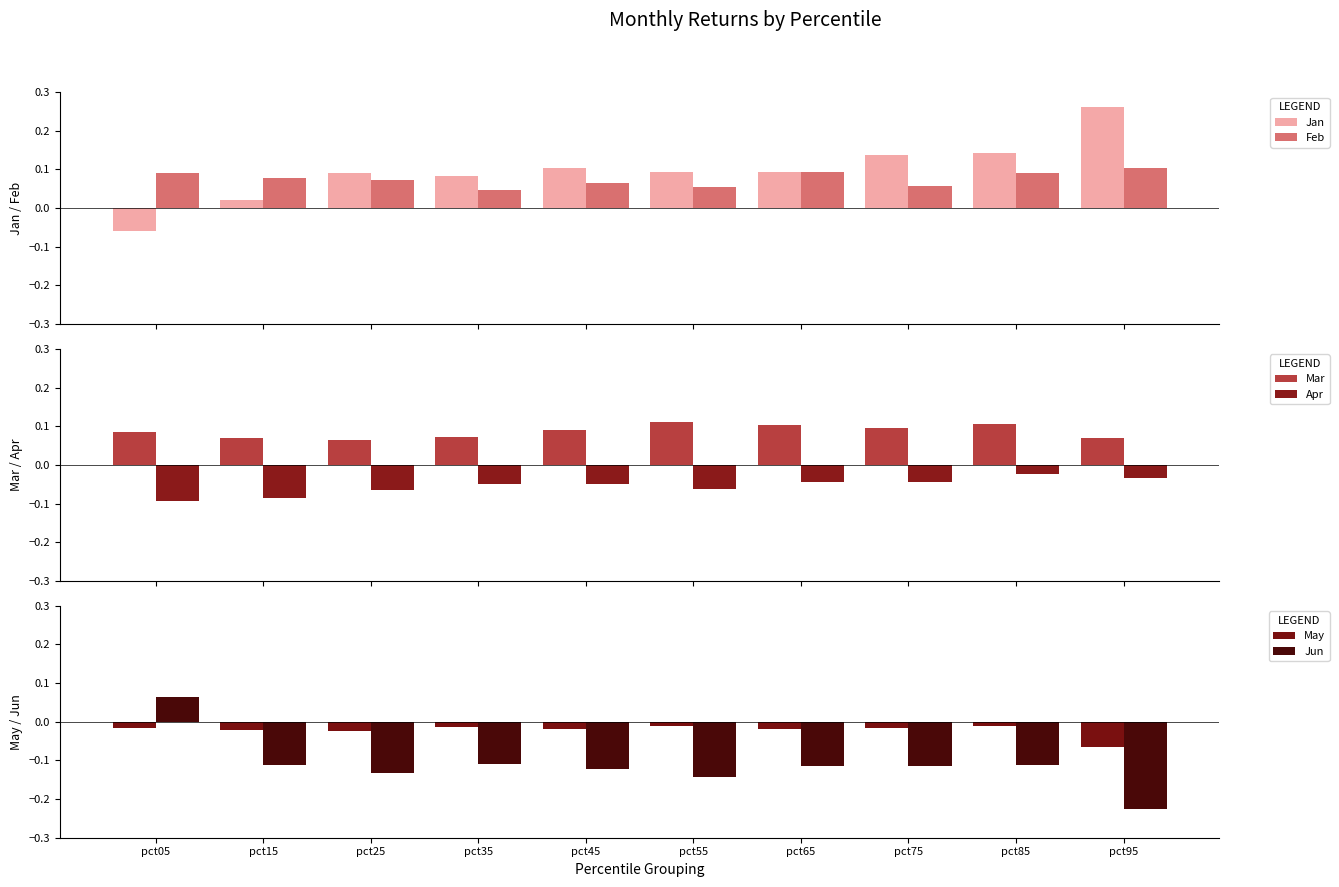

Which series has the widest spread of values?

Jan